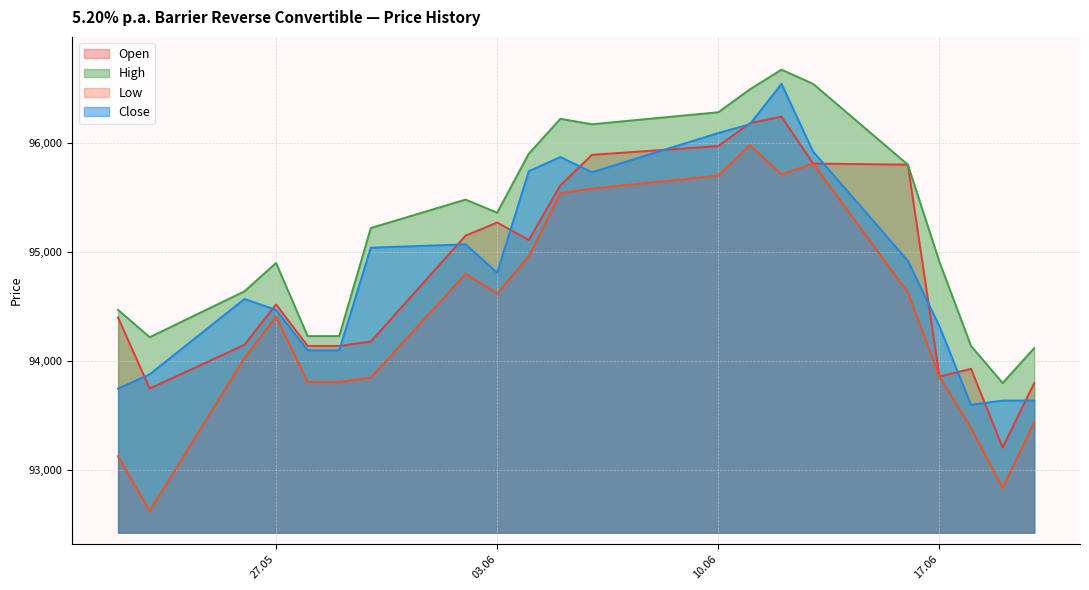

What is the difference between the second highest and minimum values in the Open series?

2970